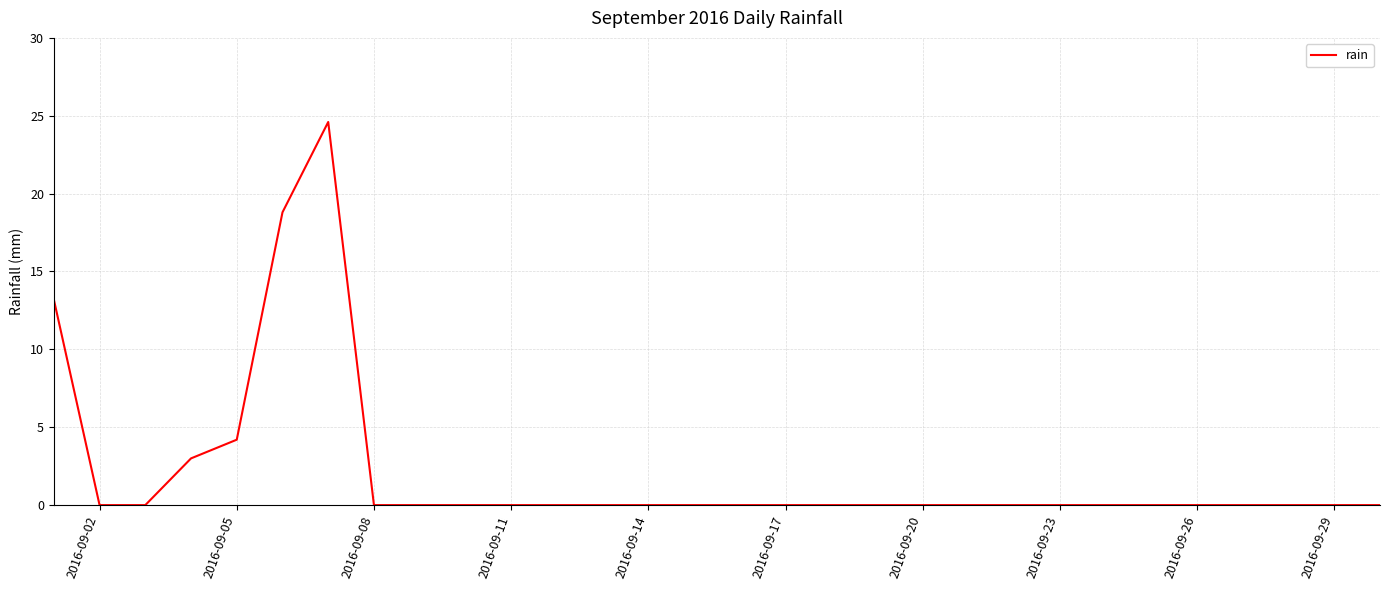

What is the maximum value shown in the chart?

24.6